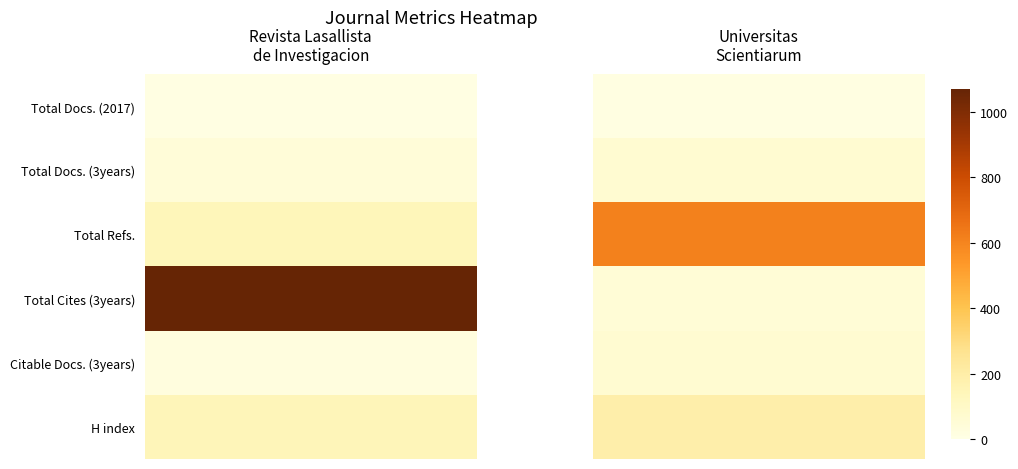

Reading left to right, list all the values displayed in this chart.

Revista Lasallista de Investigacion: 11	43	139	1069	23	146
Universitas Scientiarum: 15	65	610	46	64	192